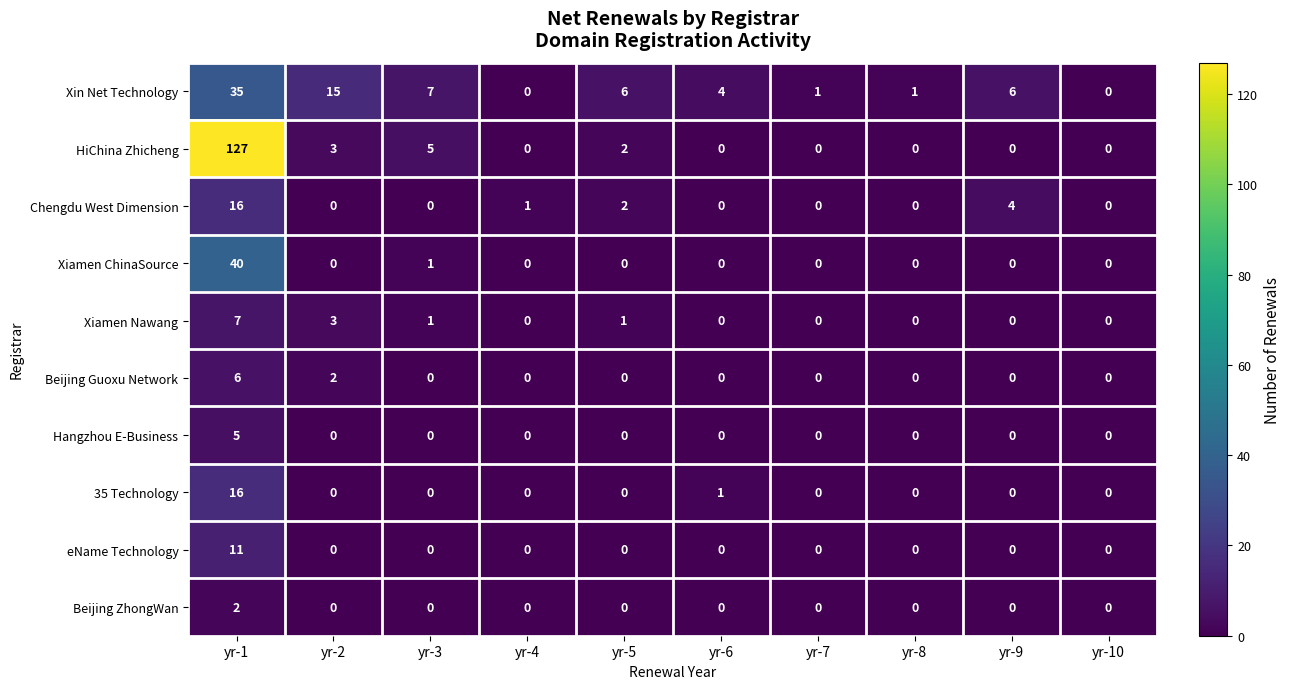

Which series has the largest total across all categories?

HiChina Zhicheng